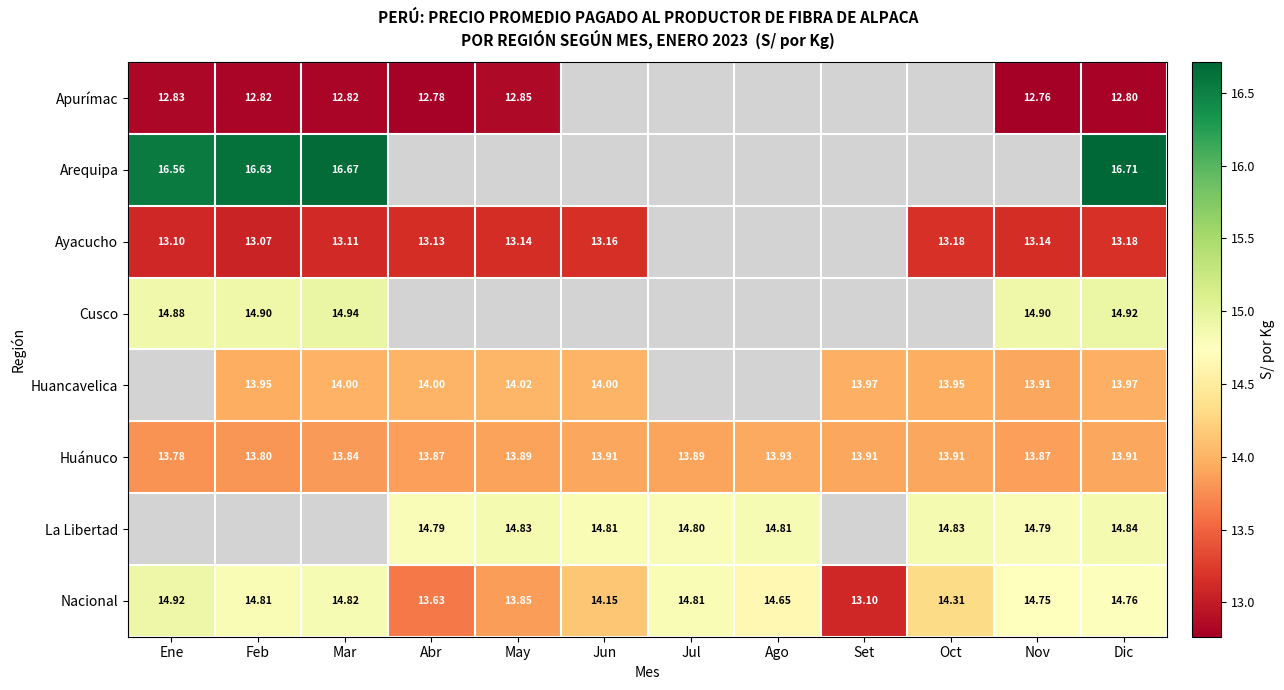

Rank the series at Dic from highest to lowest value.

Arequipa, Cusco, La Libertad, Nacional, Huancavelica, Huánuco, Ayacucho, Apurímac